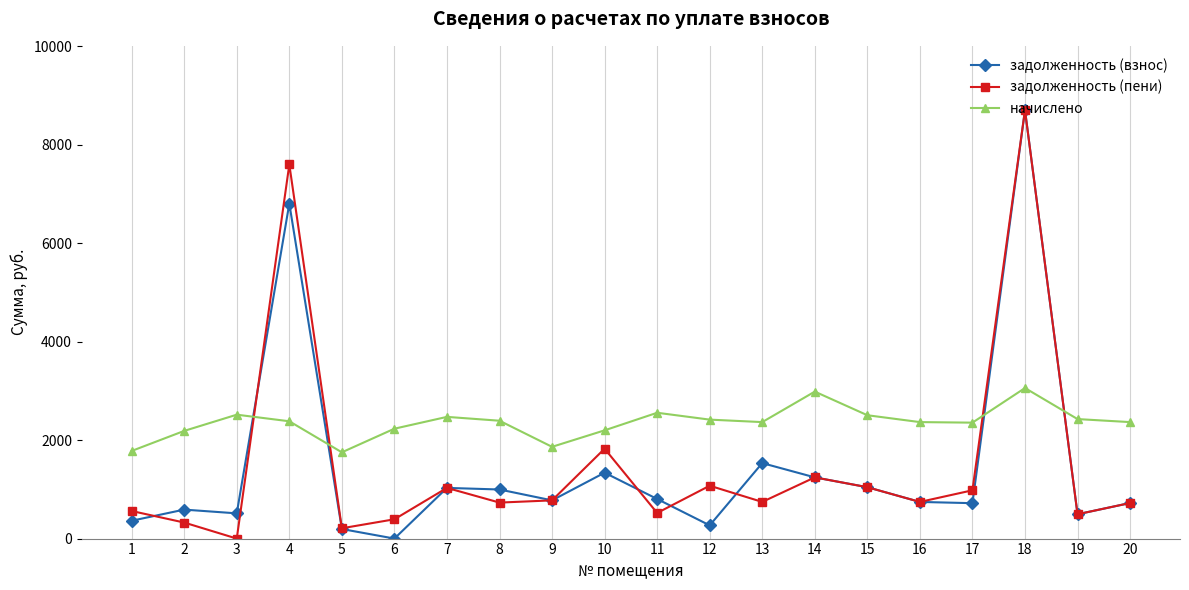

Rank the series at 4 from highest to lowest value.

задолженность (пени), задолженность (взнос), начислено